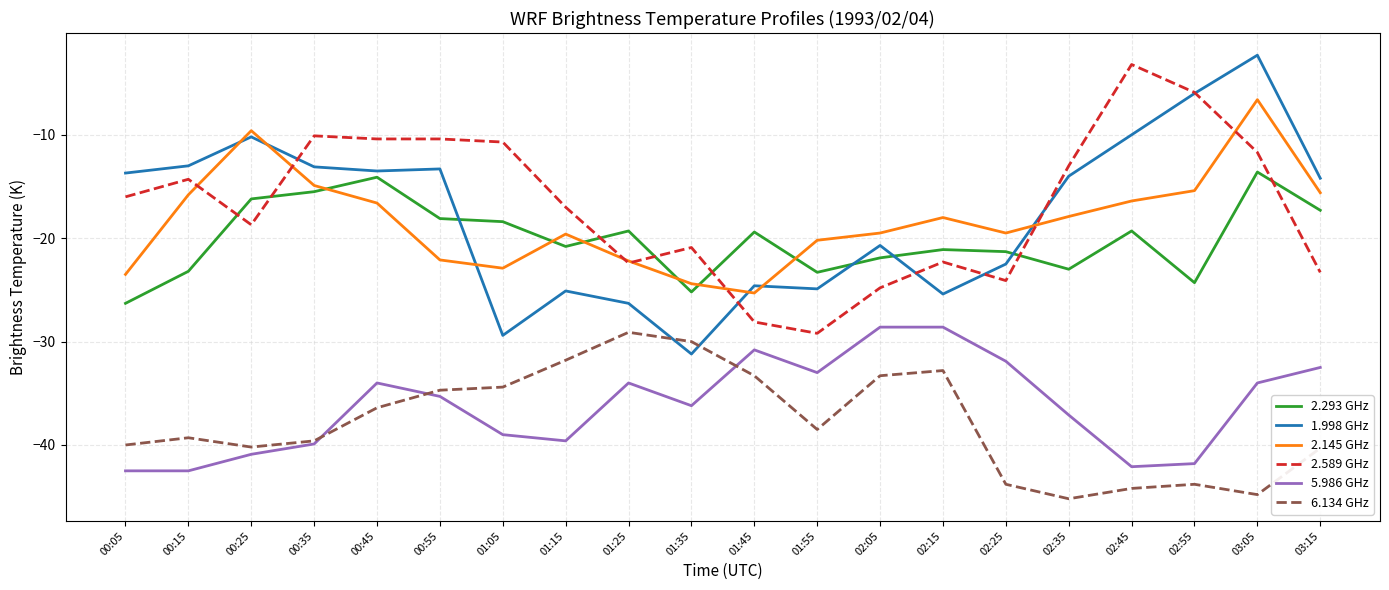

Does the chart have visible grid lines?

Yes